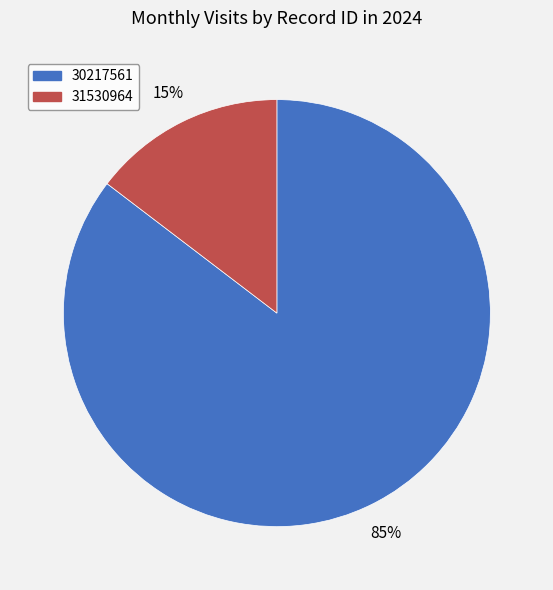

To the nearest percent, what is the combined percentage of 31530964 and 30217561?

100%